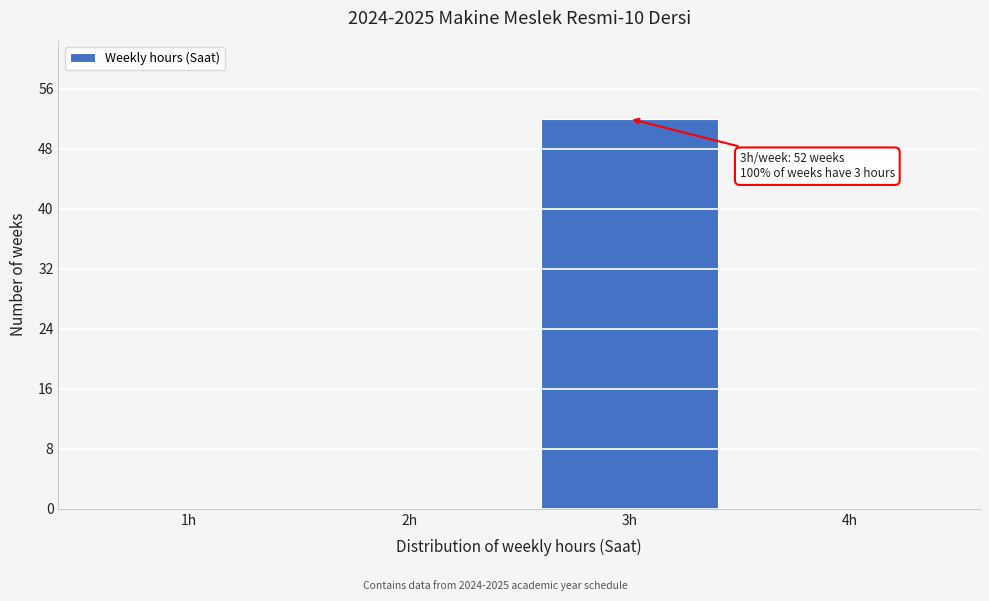

Reading right to left, extract all data points from this chart.

4h=0	3h=52	2h=0	1h=0